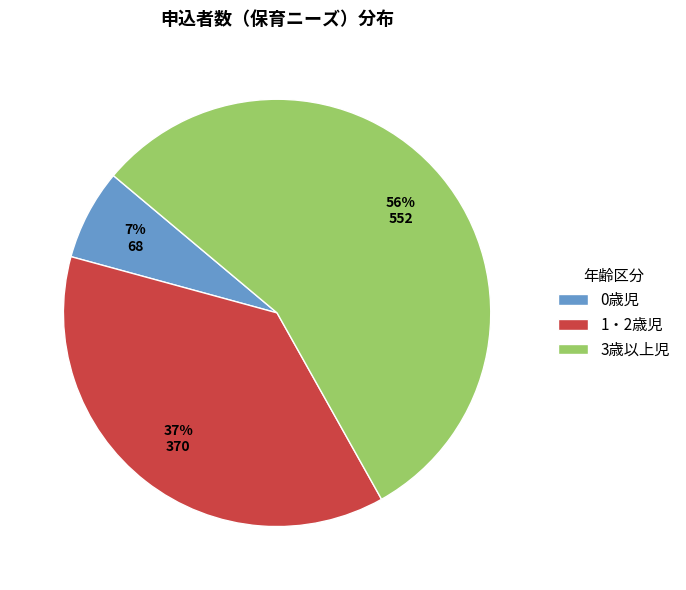

What is the smallest slice in the pie chart?

0歳児